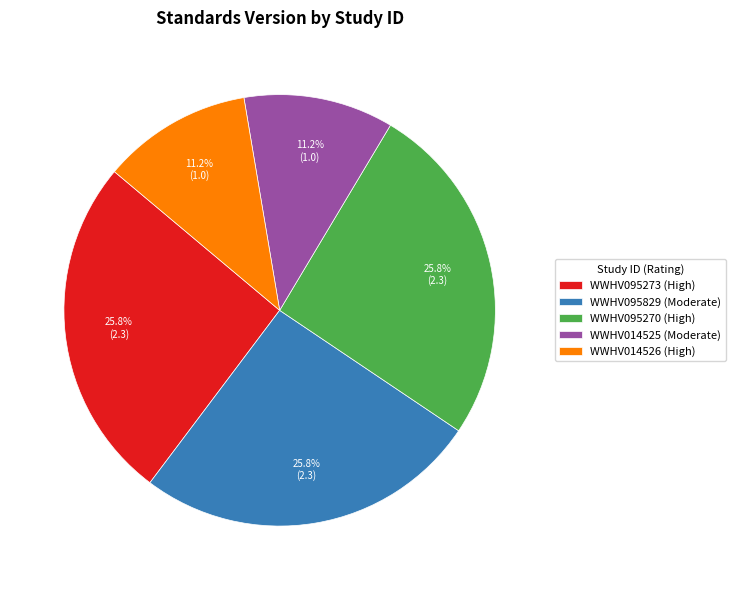

Is WWHV014525 the majority of the pie?

No